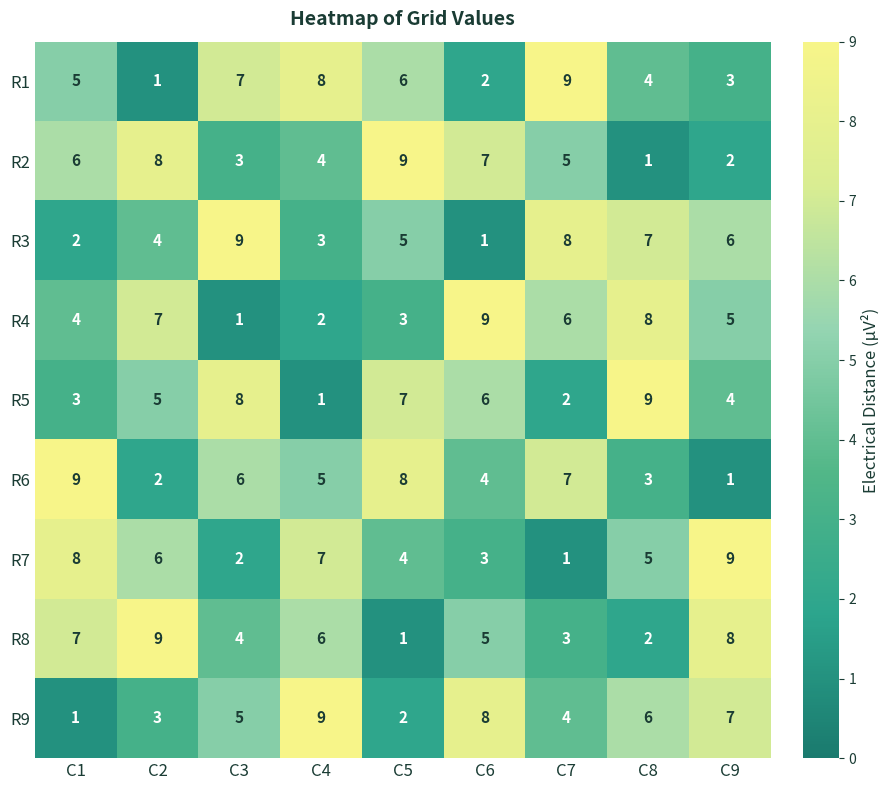

What is the sum of all R5 values?

45